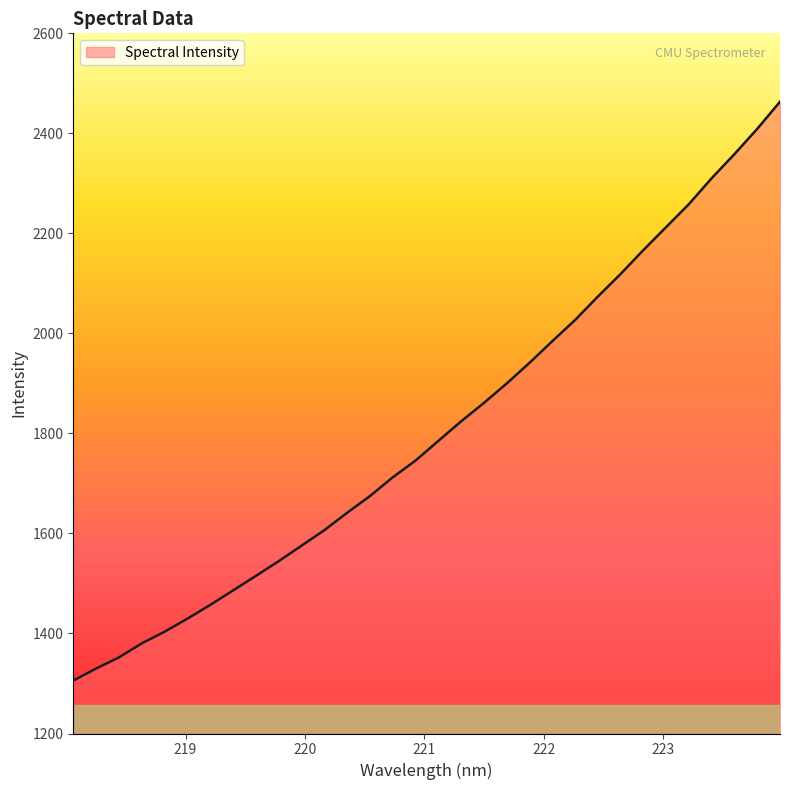

What is the difference between the maximum and minimum values?

1157.5